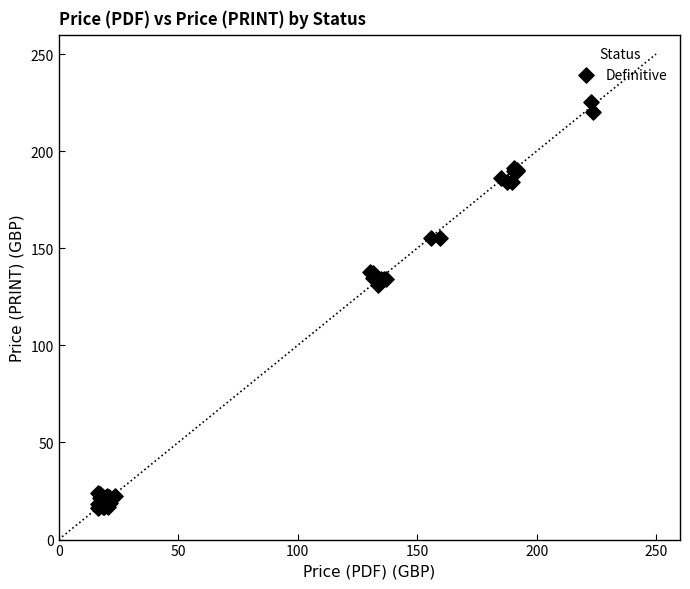

What Y value in the scatter plot is closest to 120?

130.9